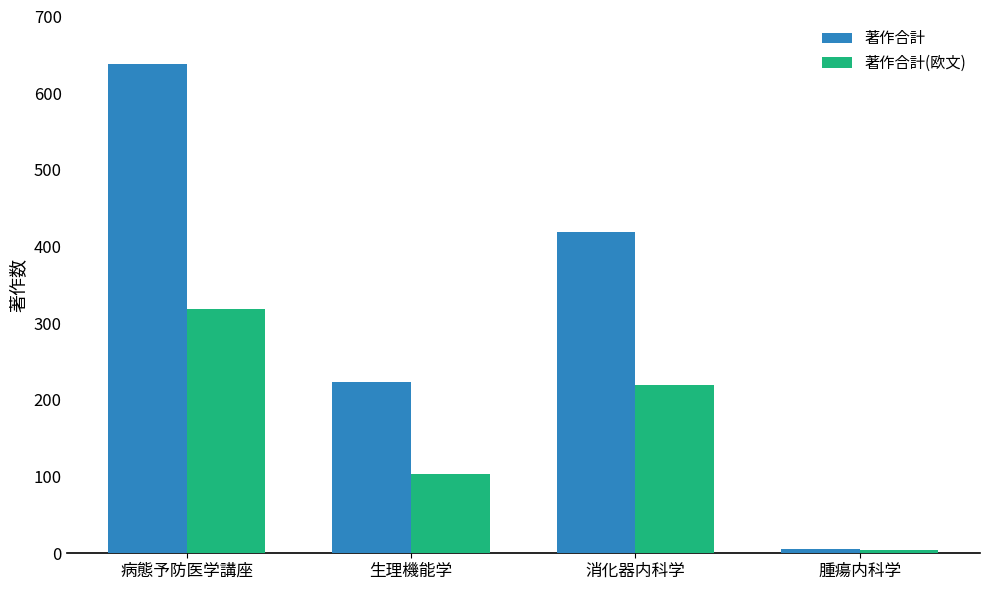

How many 著作合計(欧文) values are between 103 and 319?

3